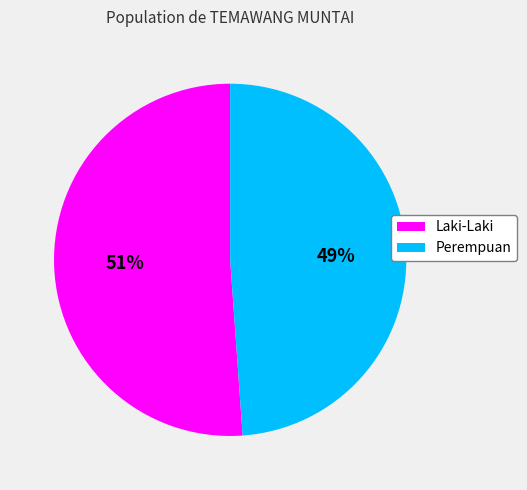

What percentage is the Laki-Laki slice, to the nearest percent?

51%